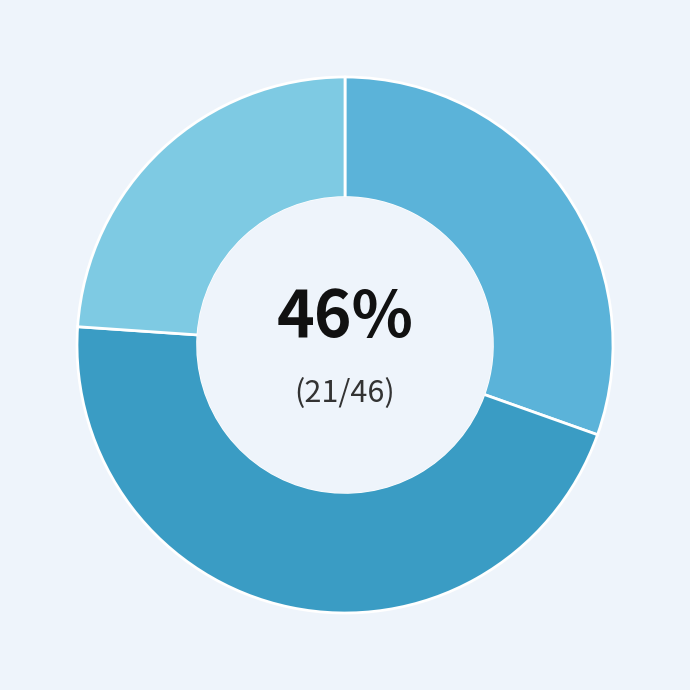

Does NCCX Race #3 Charlotte represent more than half of the total?

No